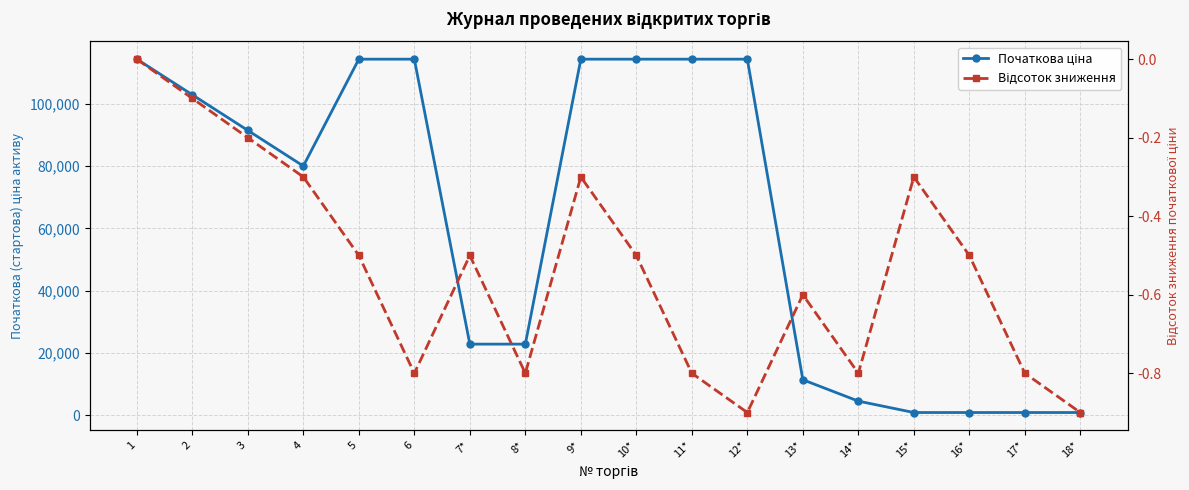

At which category does the chart reach its minimum across all series?

12*